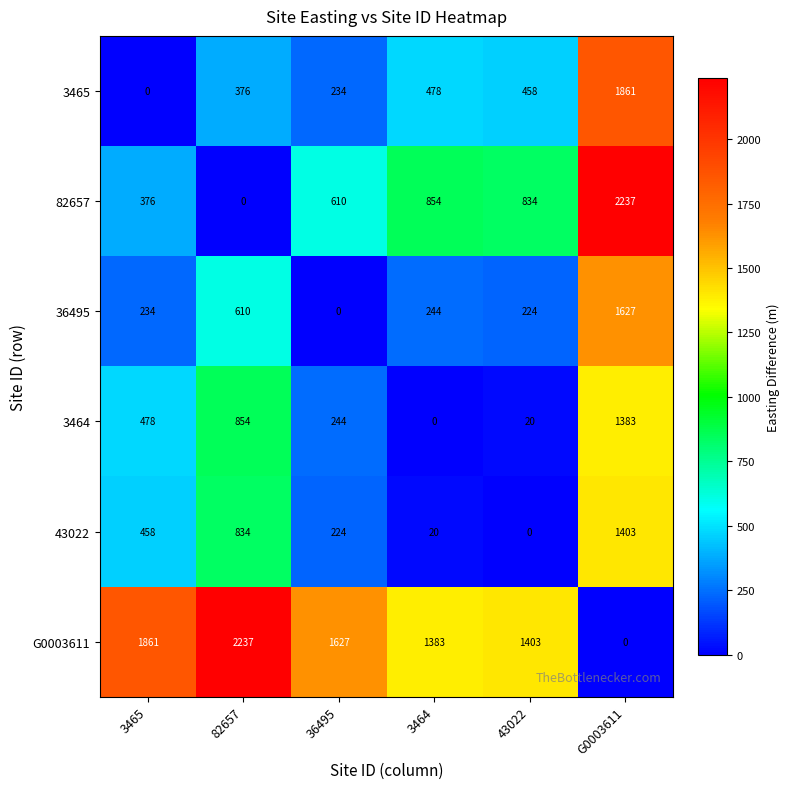

The value of 3465 at 36495 is 54. True or false?

False